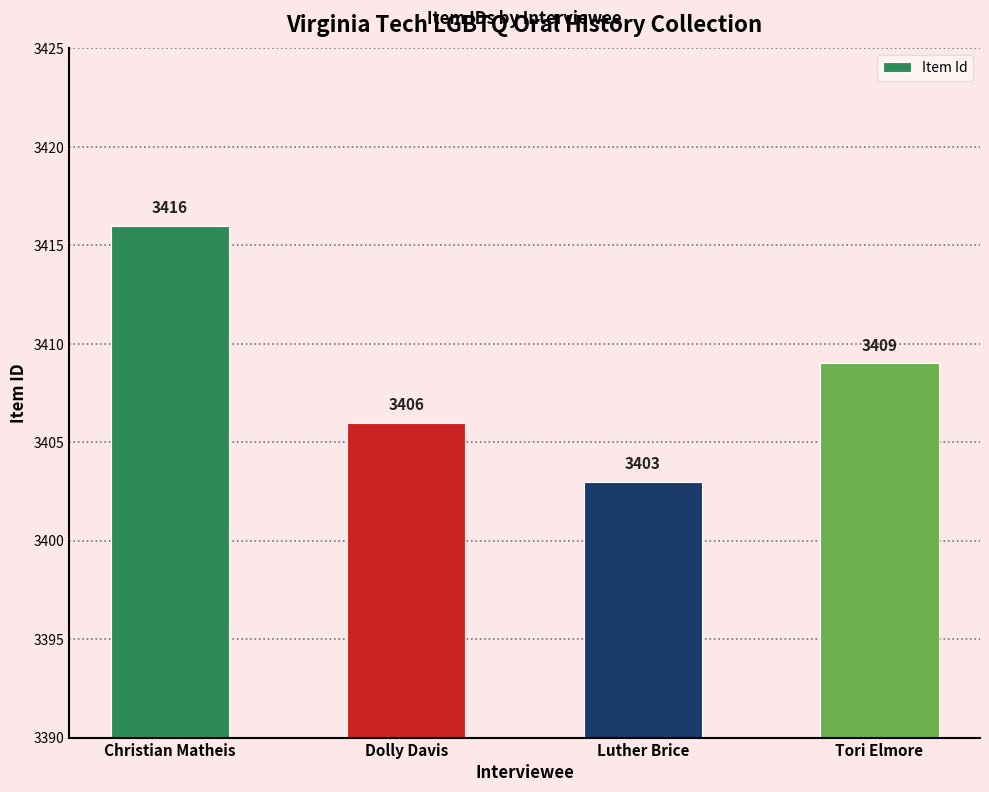

What is the smallest value displayed?

3403